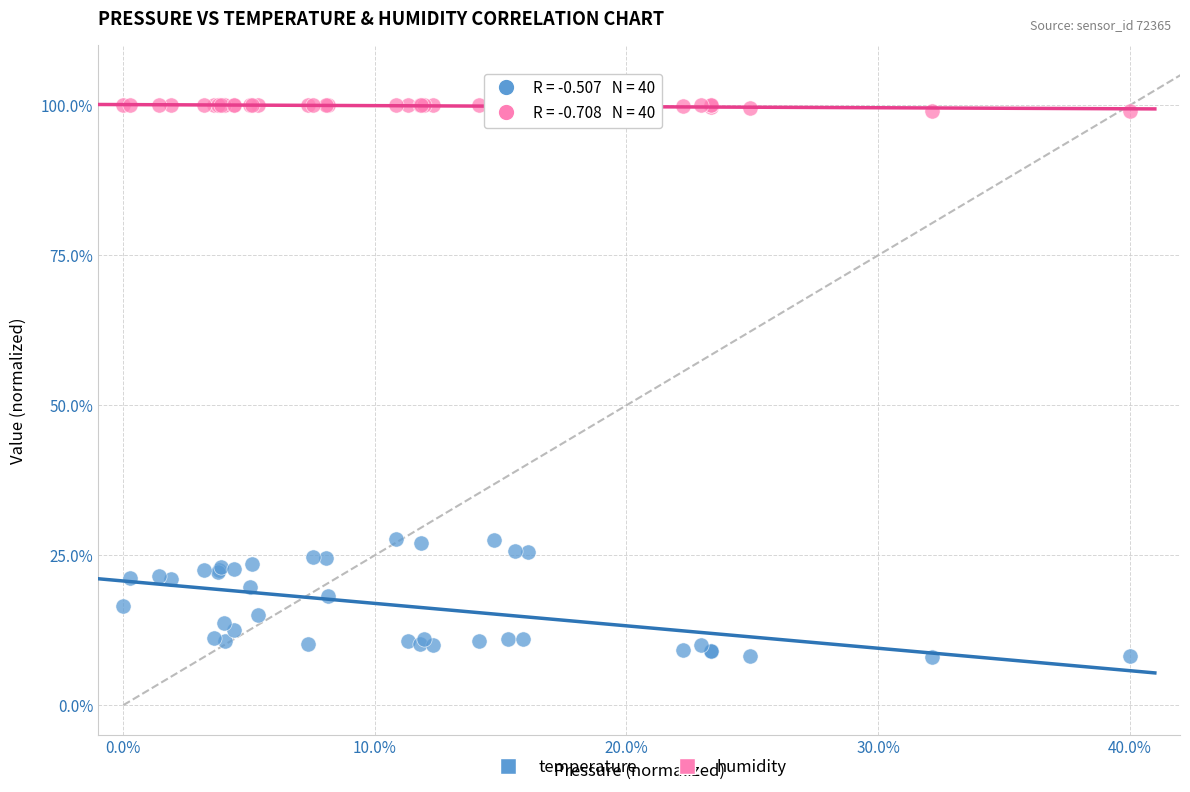

What are all the series names shown in the legend?

temperature, humidity